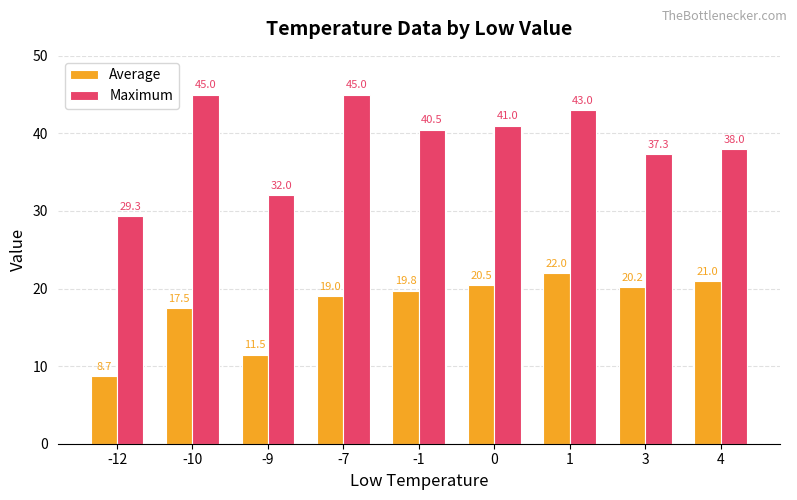

Are the bars horizontal?

No